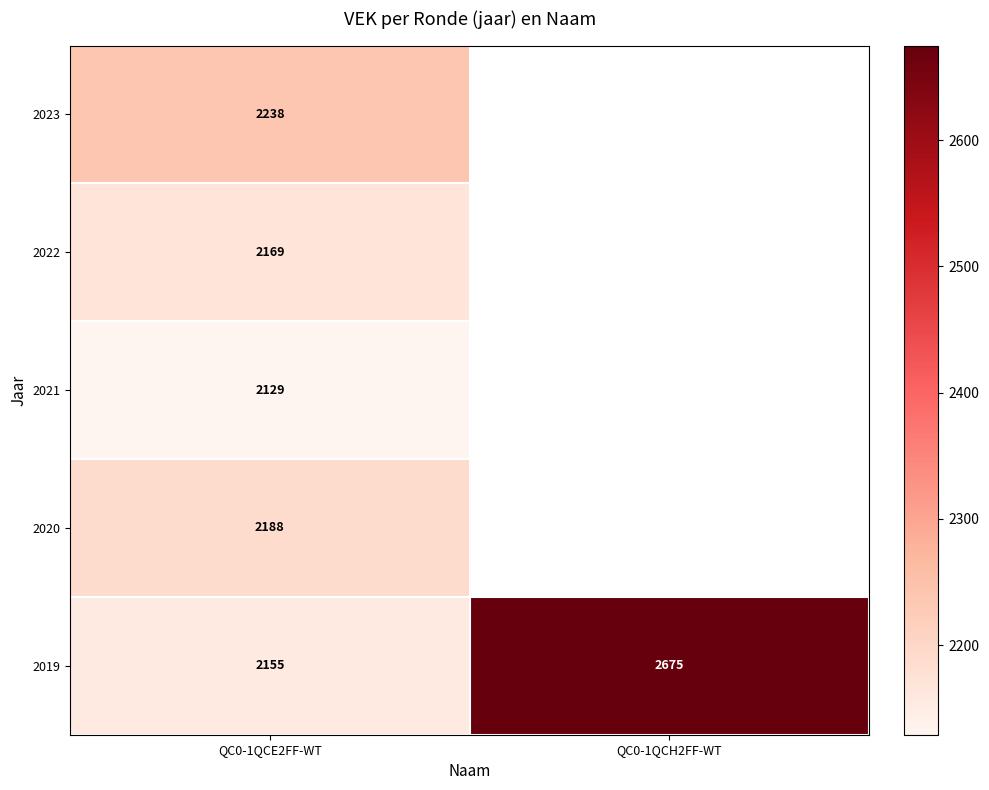

What is the highest value of the 2019 series?

2675